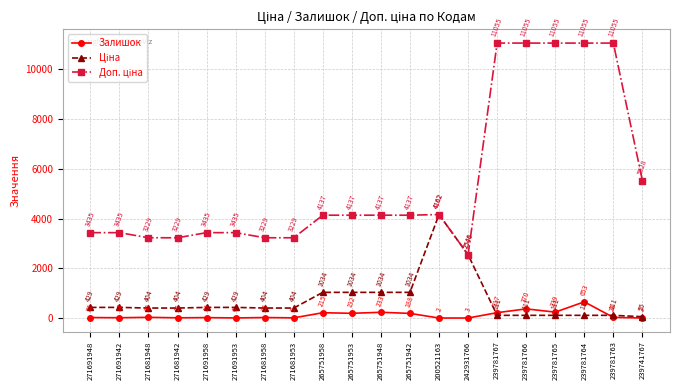

What is the sum of all Залишок values?

2475.0